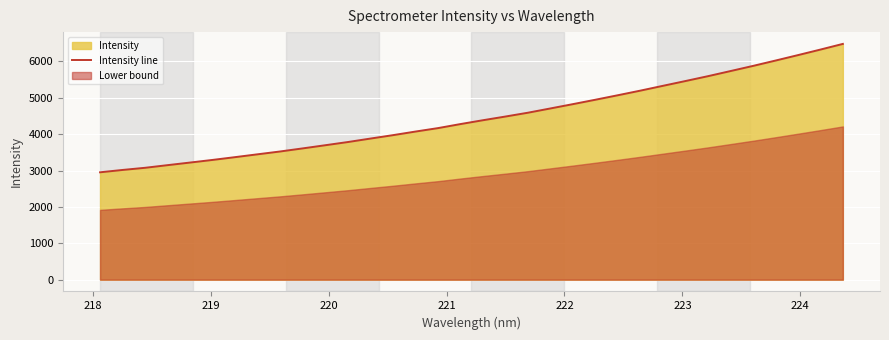

What is the minimum value for Intensity line?

2951.2